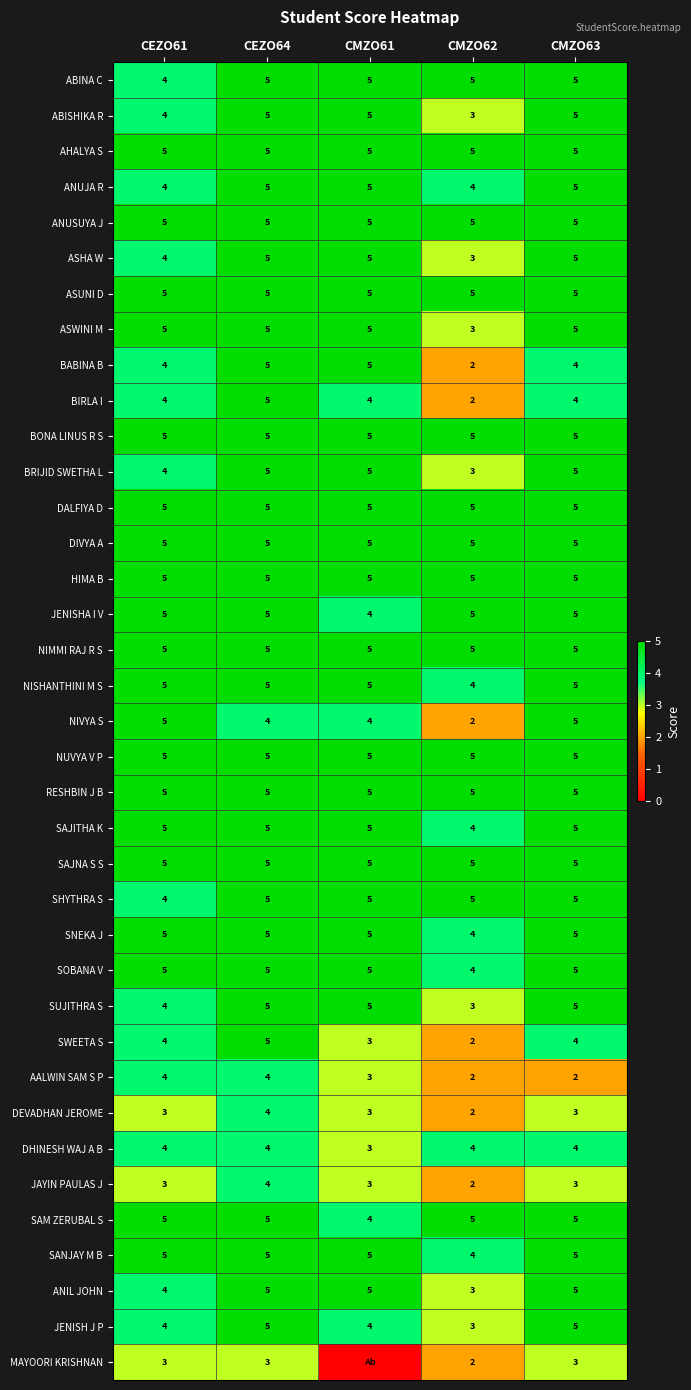

What is the total value across all series at CEZO64?

178